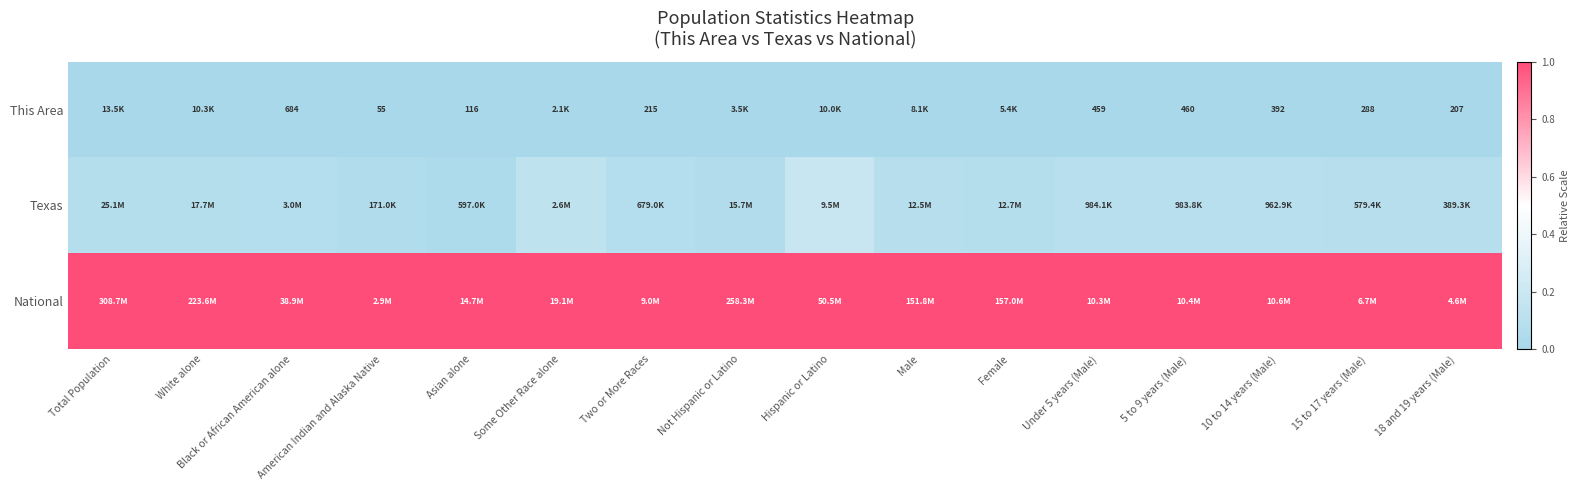

At how many categories does at least one series exceed 0?

16